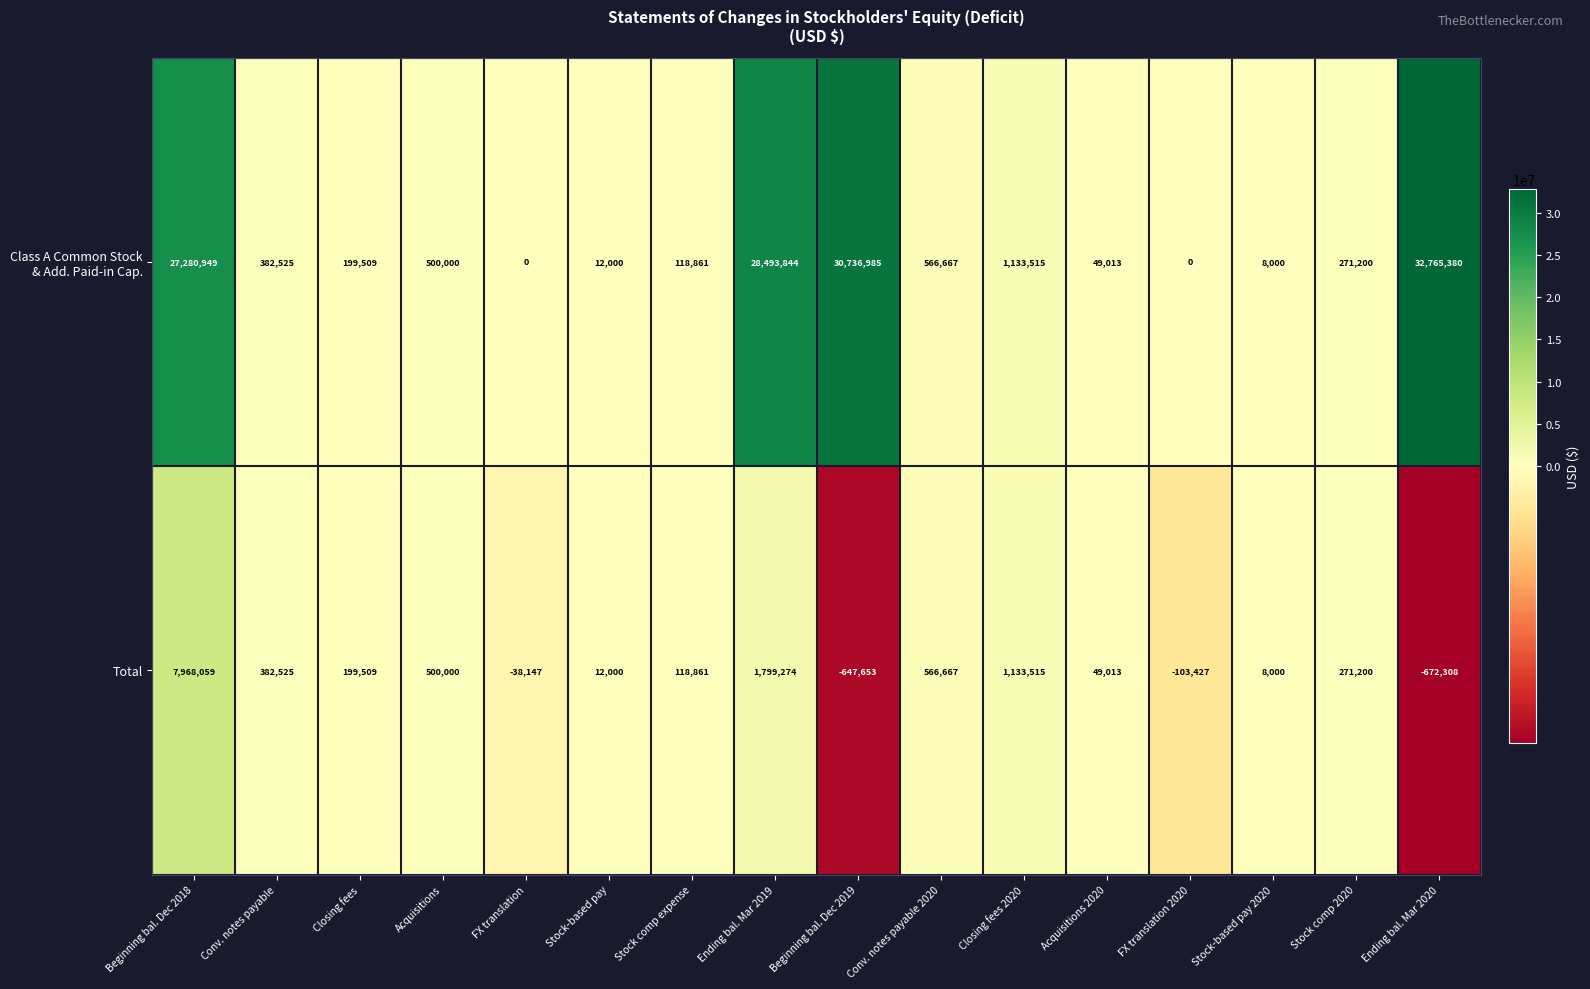

What is the difference between the highest and lowest values at FX translation?

38147